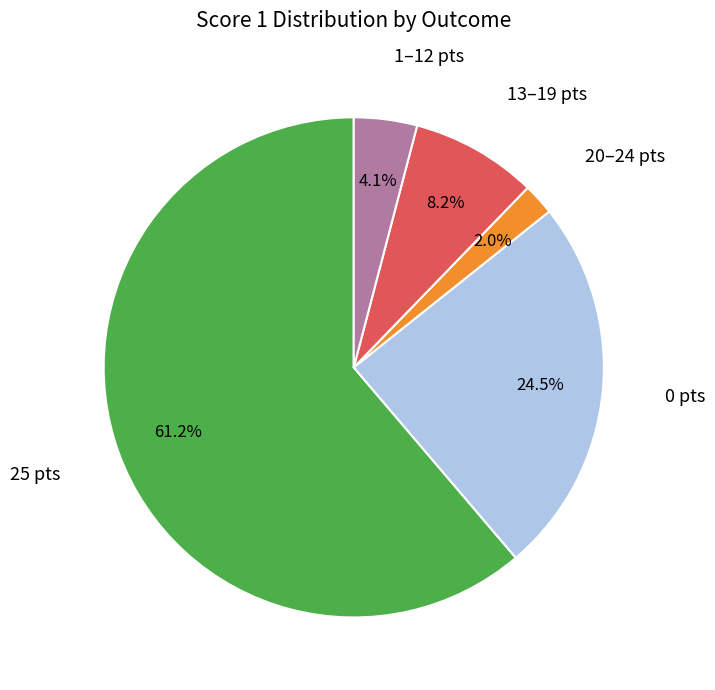

Does any single category account for the majority?

Yes